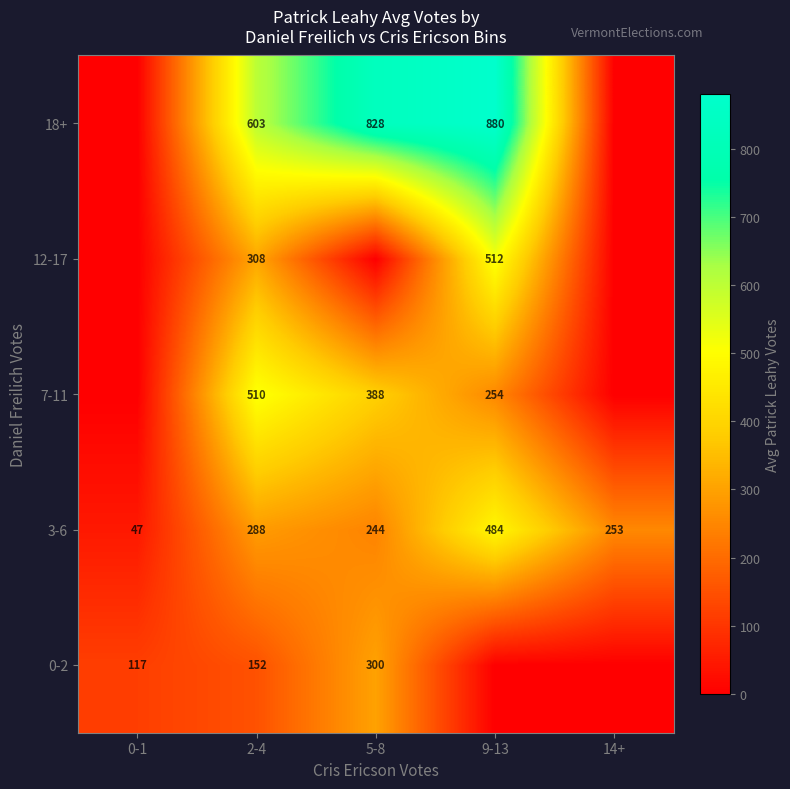

What is the difference between the highest and lowest values at 2-4?

451